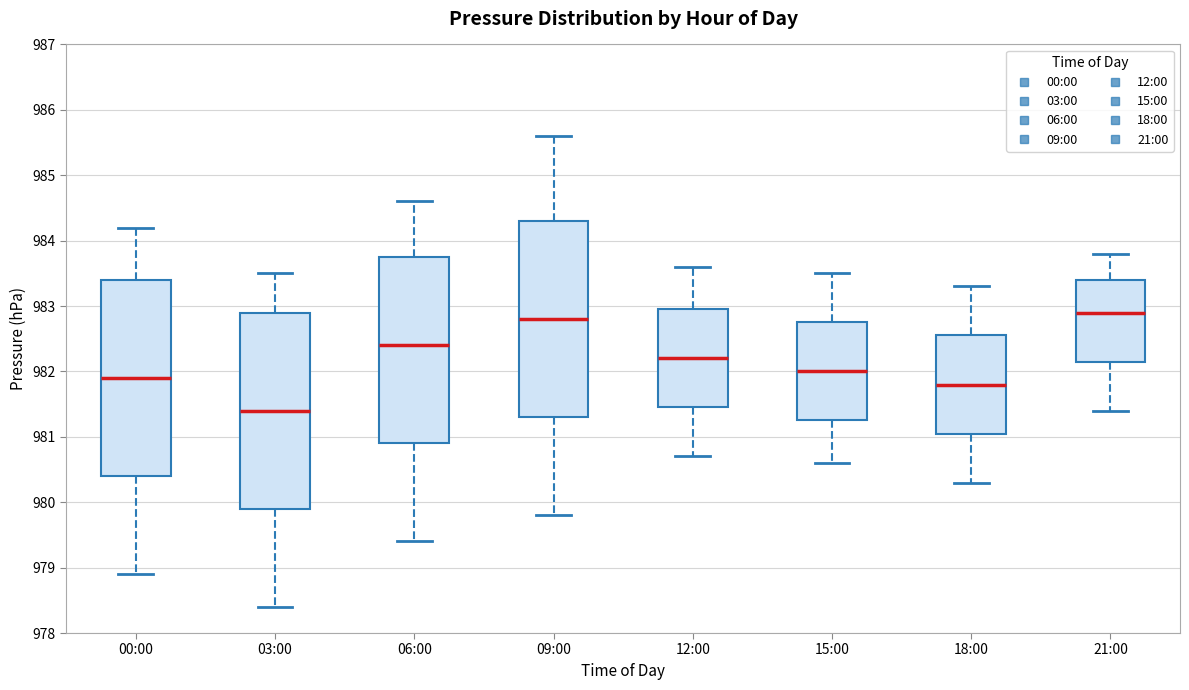

Which box has the lowest median line?

03:00